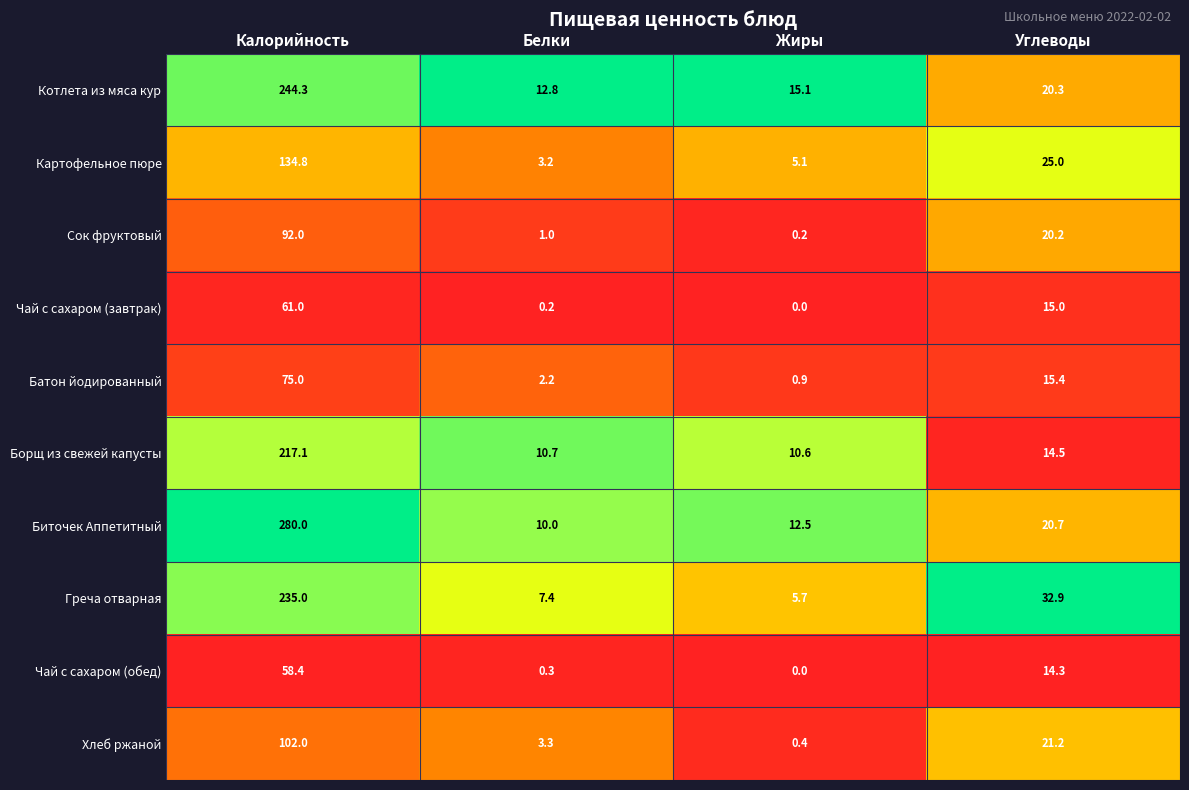

Which series has the largest total across all categories?

Биточек Аппетитный